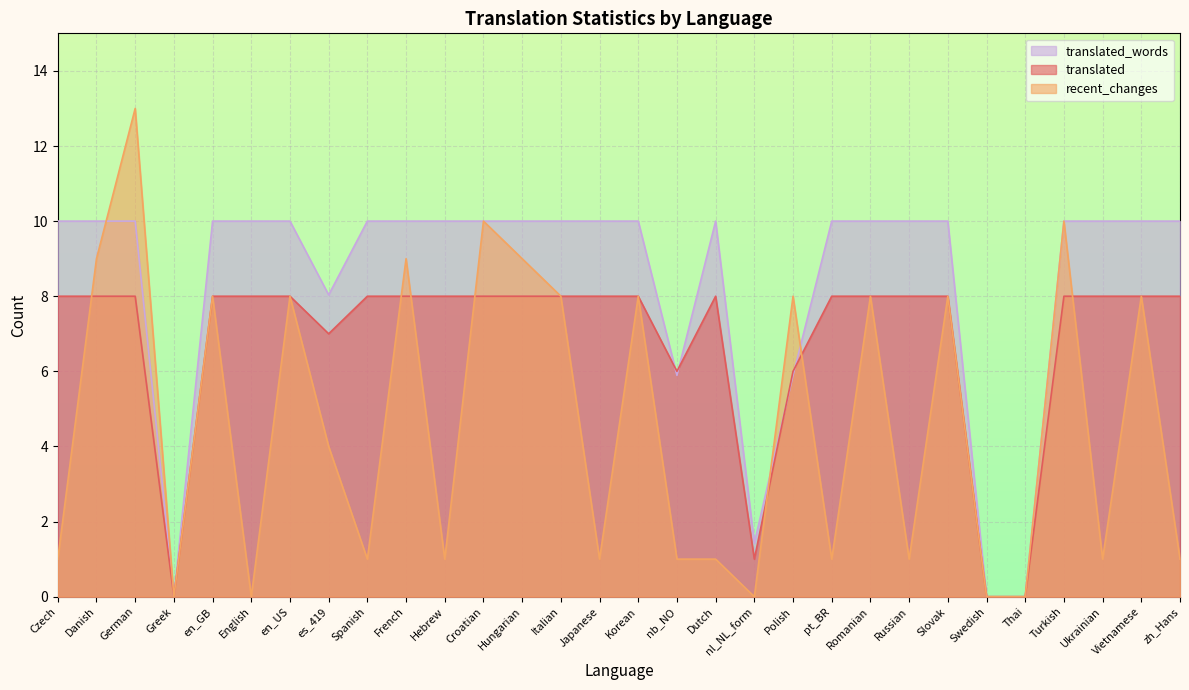

At how many categories does at least one series exceed 1?

27